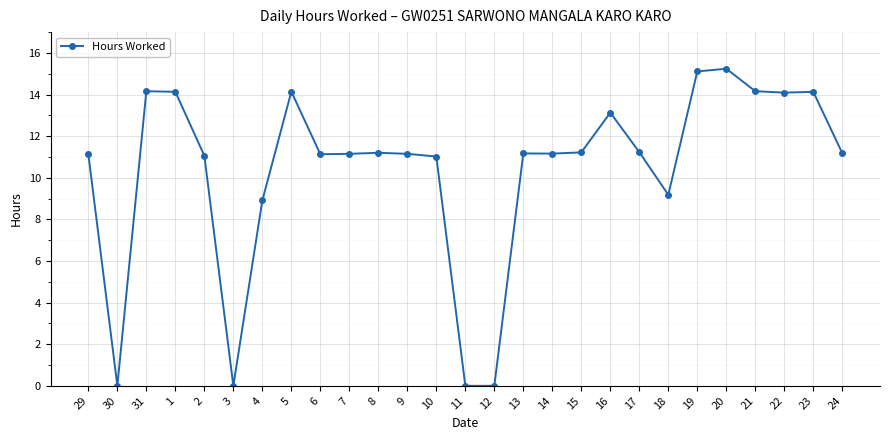

What is the average value?

10.4